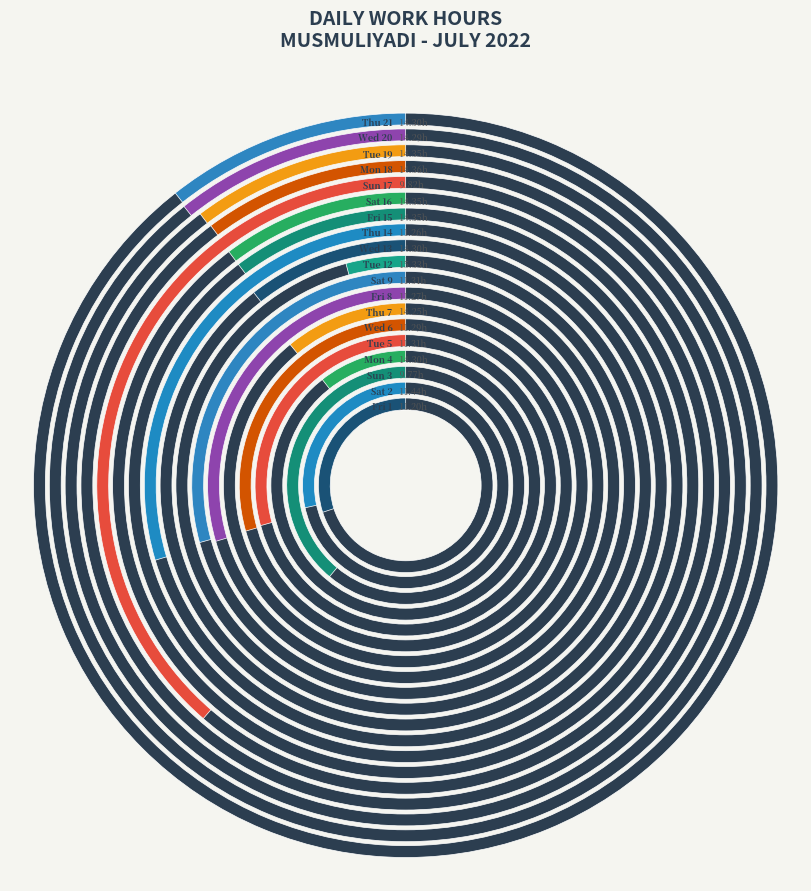

Is there any slice that represents more than half of the pie?

No